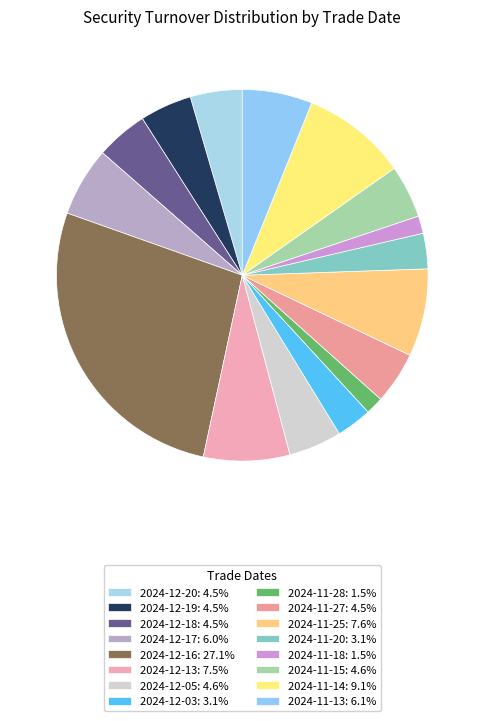

Is it true that 2024-12-19 is 11% of the pie?

False